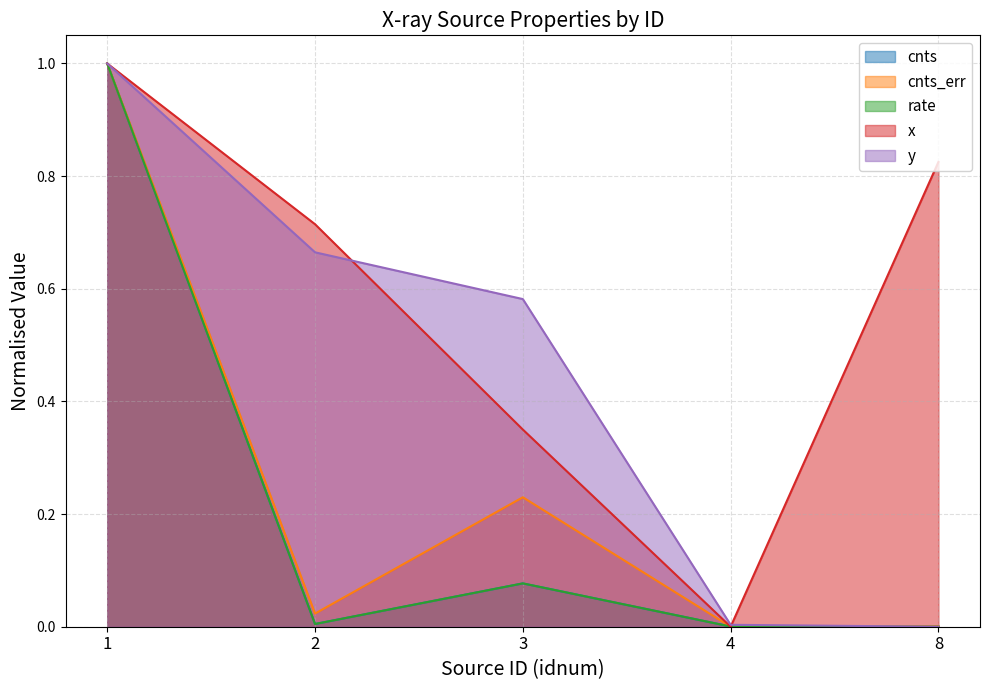

What is the average value of the cnts series?

0.2